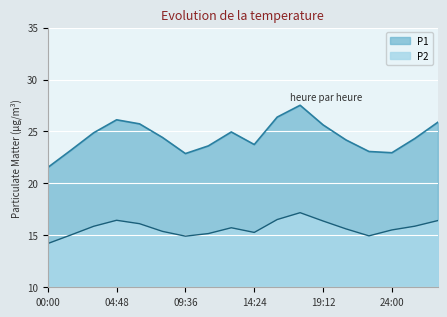

Where is the first local minimum for P1?

09:36